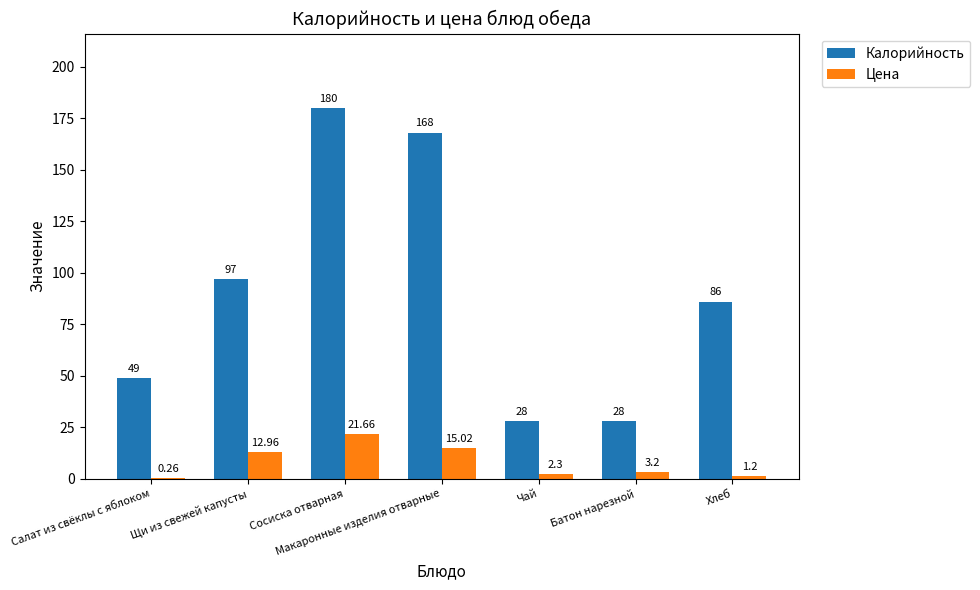

What is the sum of the Калорийность values at Сосиска отварная and Хлеб?

266.0